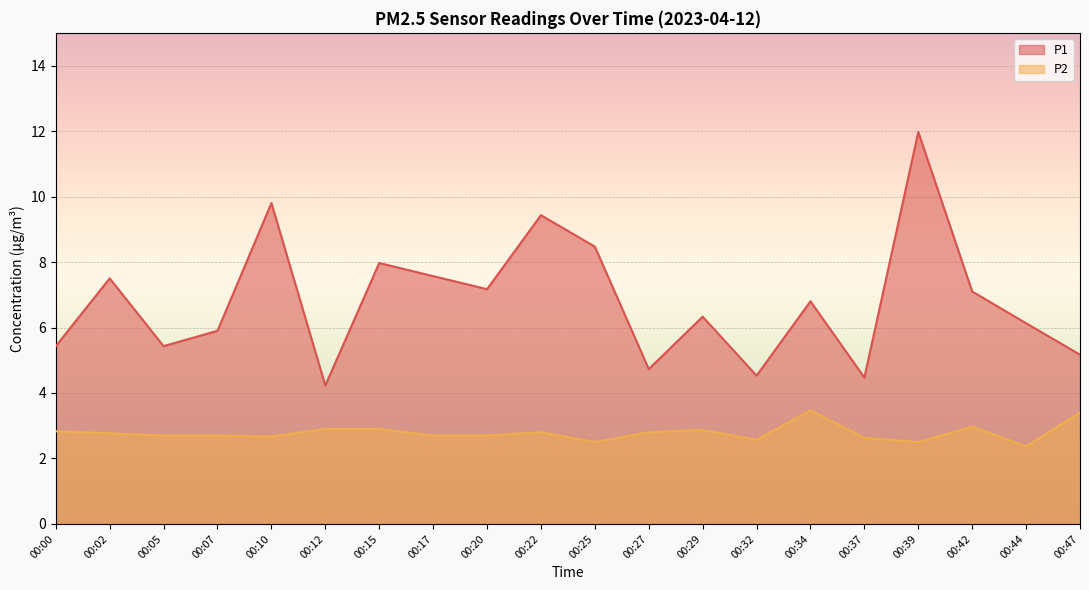

What is the maximum value for P1?

12.0